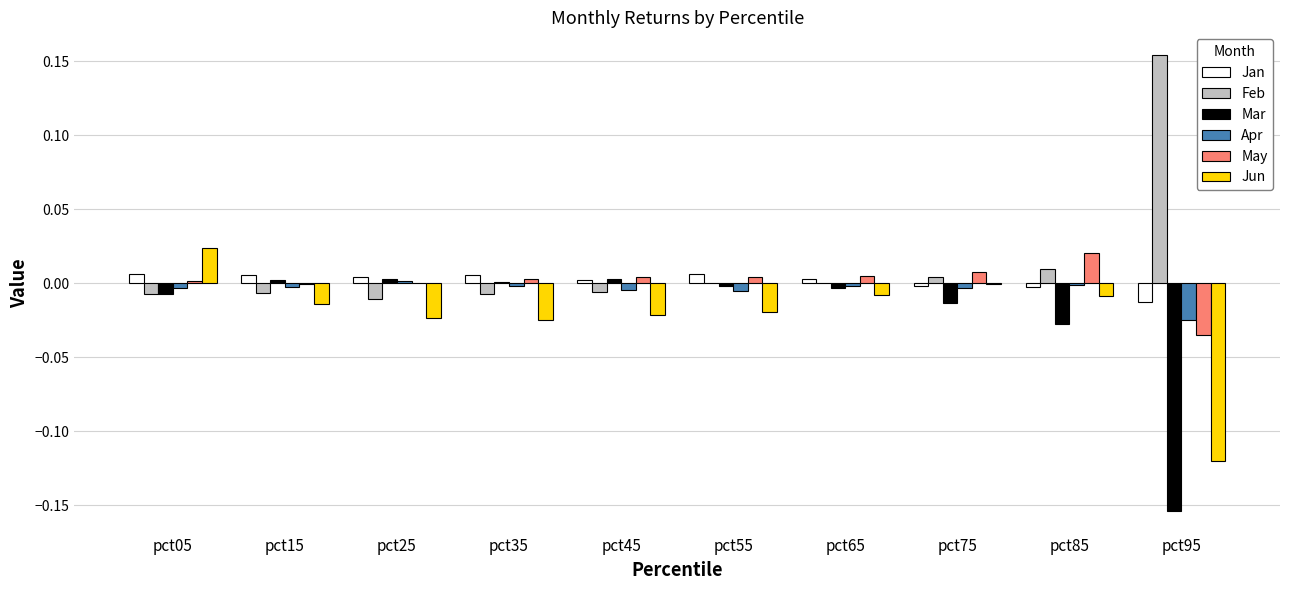

The Jan series shows -0.0 at pct85. True or false?

True